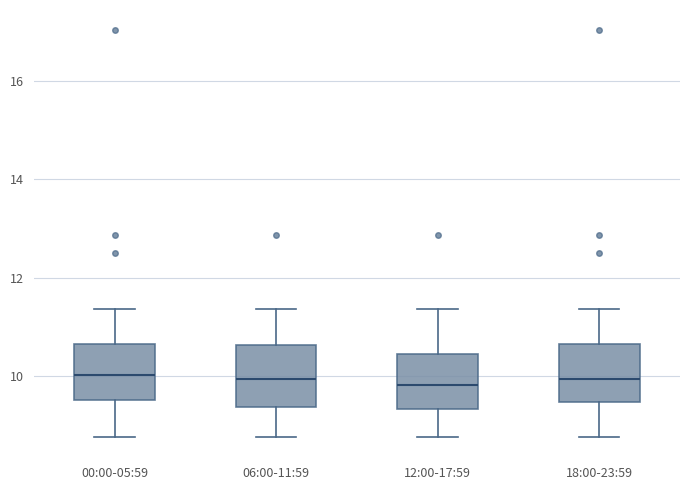

Where is the upper edge of the box for 18:00-23:59 on the y-axis? The values are not printed on the chart, so give them approximately, as read against the axis.

10.6